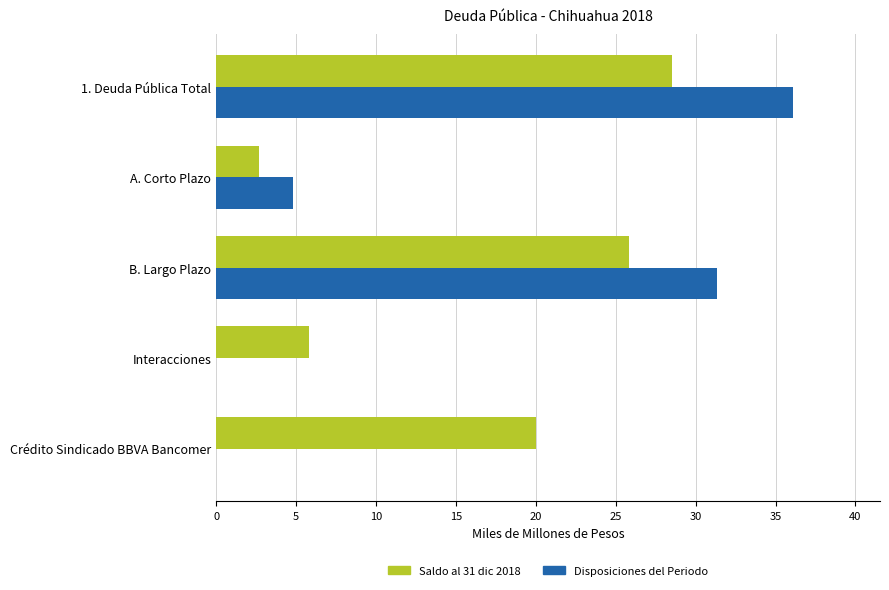

What is the sum of the Saldo al 31 dic 2018 values at Crédito Sindicado BBVA Bancomer and 1. Deuda Pública Total?

48.5